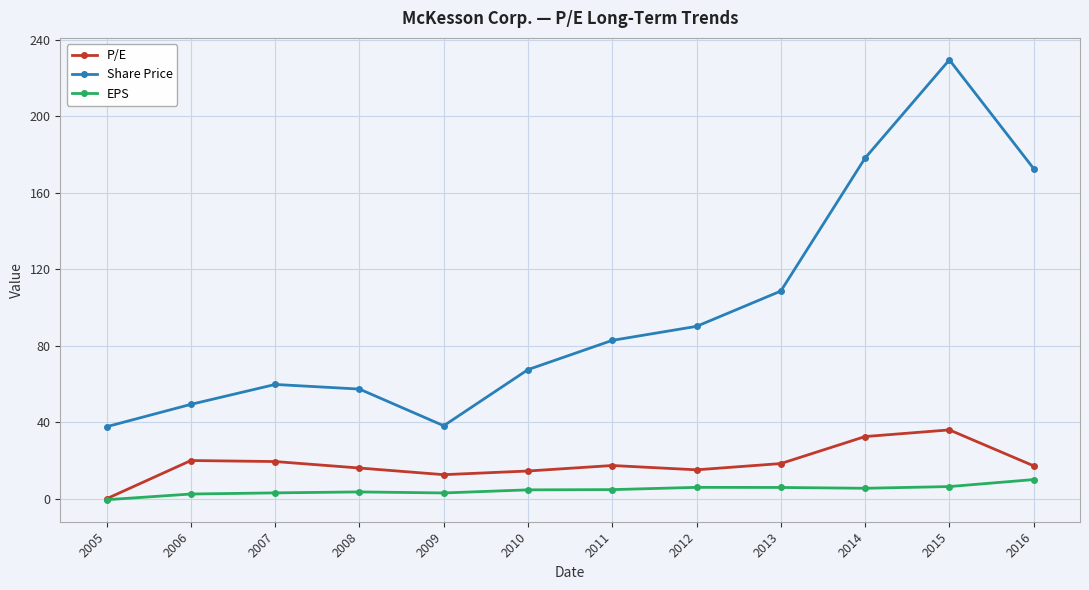

At which category is the sum across all series the highest?

2015